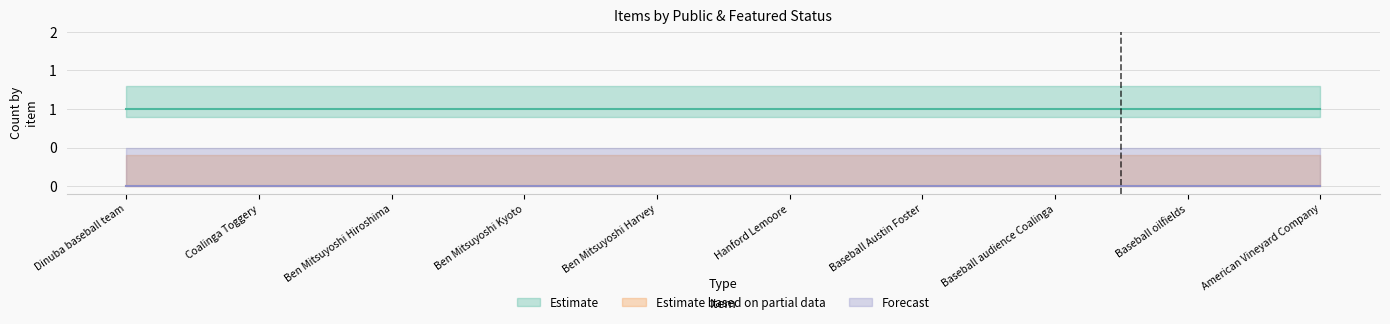

What is the total value across all series at Coalinga Toggery?

1